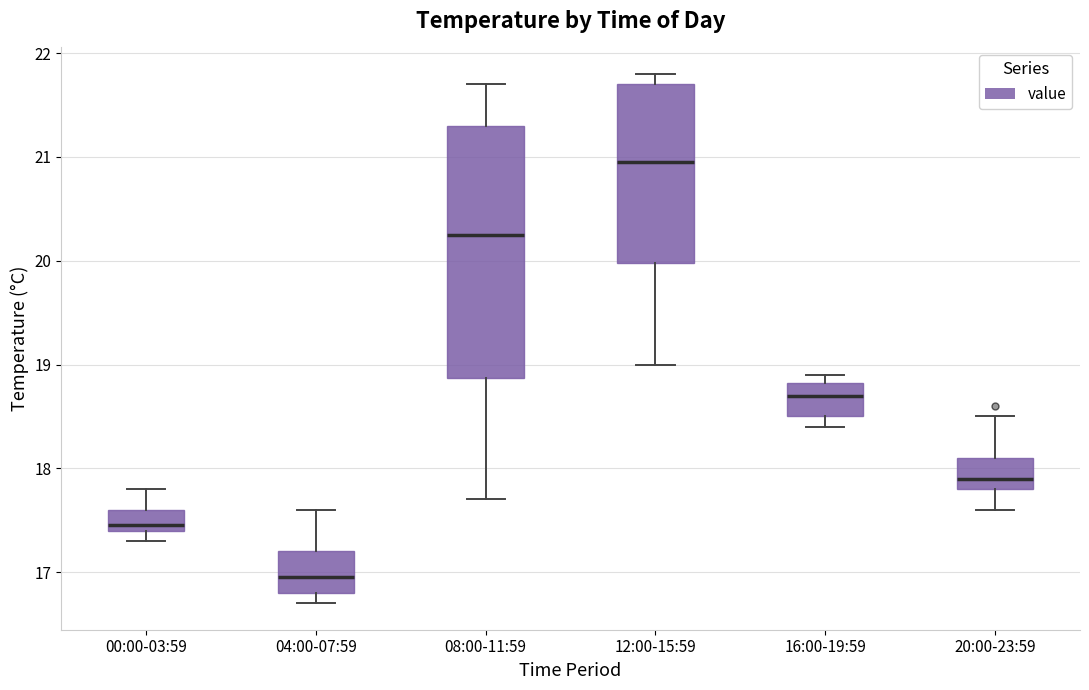

Reading left to right, read every box against the y-axis: the position of its median line, the range the box covers, and the ends of its whiskers. The values are not printed on the chart, so give them approximately, as read against the axis.

00:00-03:59: median 17.5, box 17.4 to 17.6, whiskers 17.3 to 17.8
04:00-07:59: median 17.0, box 16.8 to 17.2, whiskers 16.7 to 17.6
08:00-11:59: median 20.3, box 18.9 to 21.3, whiskers 17.7 to 21.7
12:00-15:59: median 21.0, box 20.0 to 21.7, whiskers 19.0 to 21.8
16:00-19:59: median 18.7, box 18.5 to 18.8, whiskers 18.4 to 18.9
20:00-23:59: median 17.9, box 17.8 to 18.1, whiskers 17.6 to 18.5